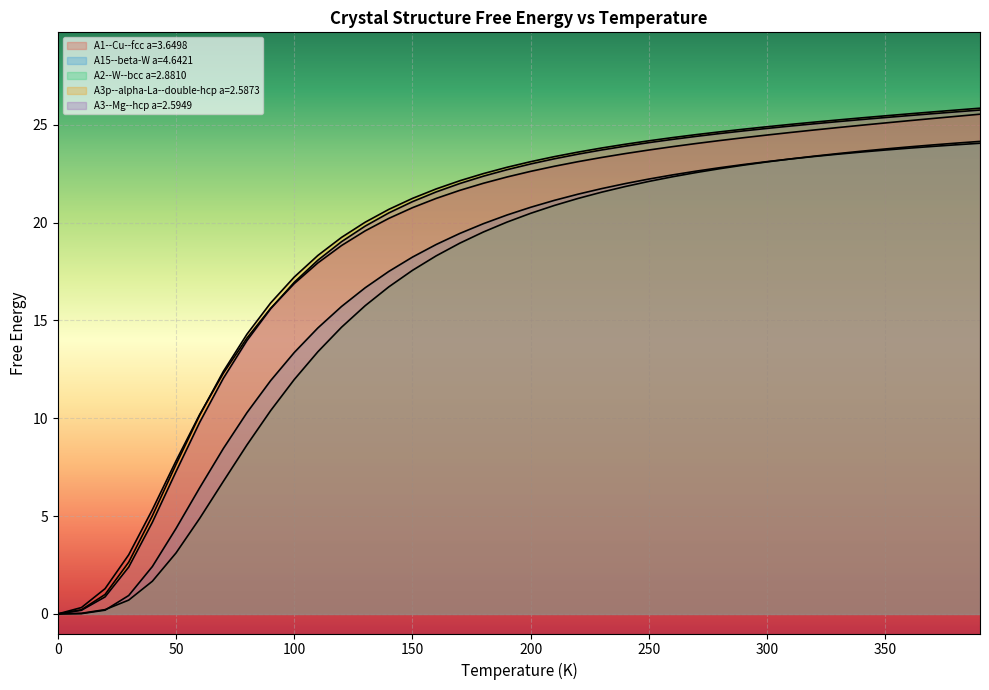

Which series has the widest spread of values?

A3p--alpha-La--double-hcp a=2.5873